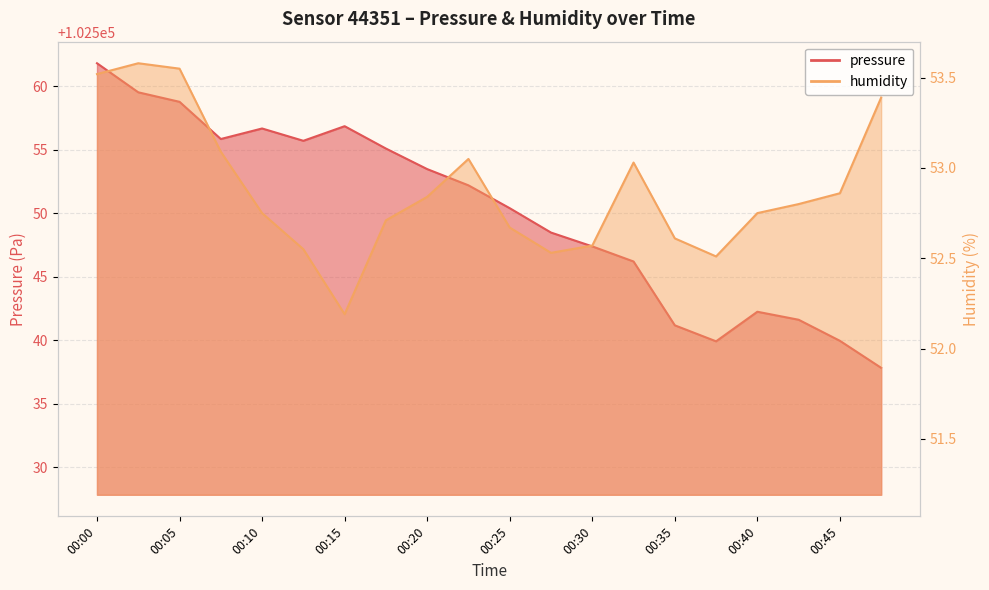

What is the highest value of the pressure series?

102561.8